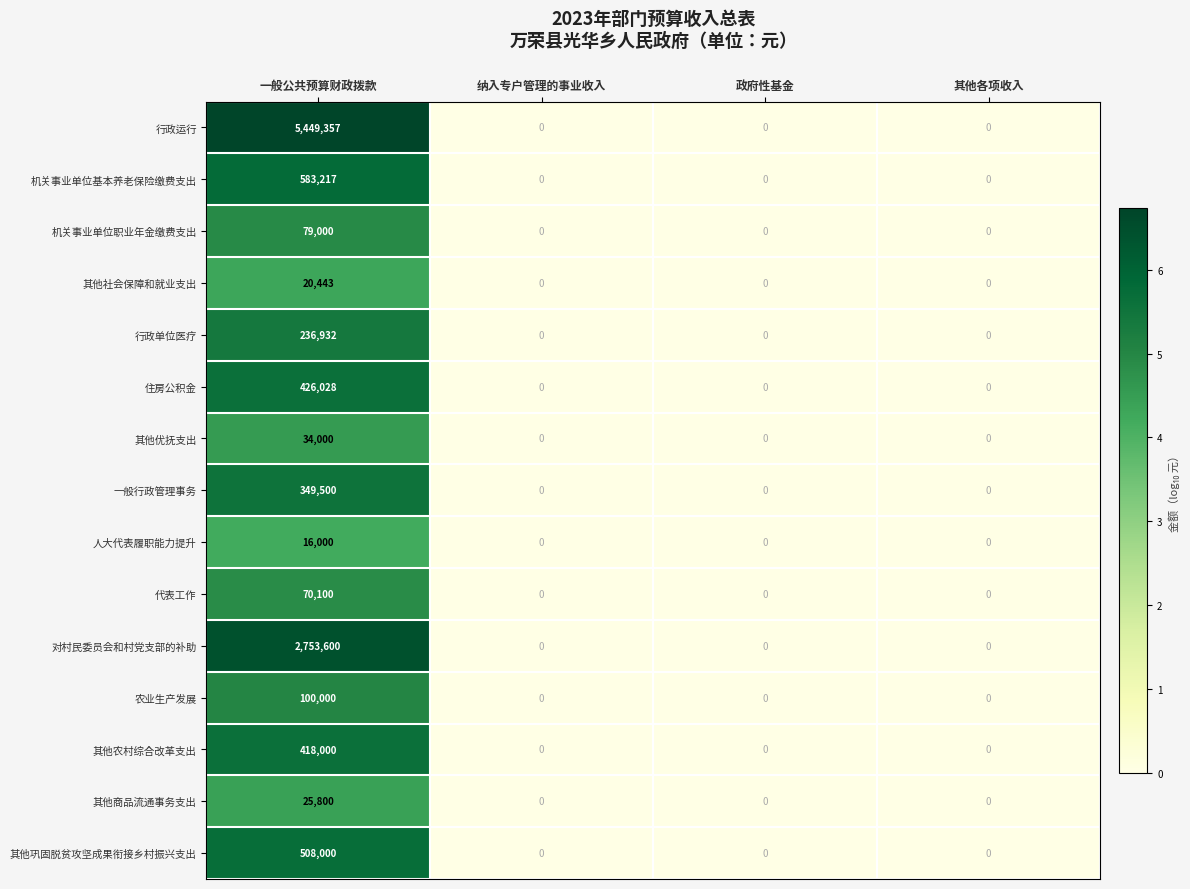

Which series has the widest spread of values?

行政运行